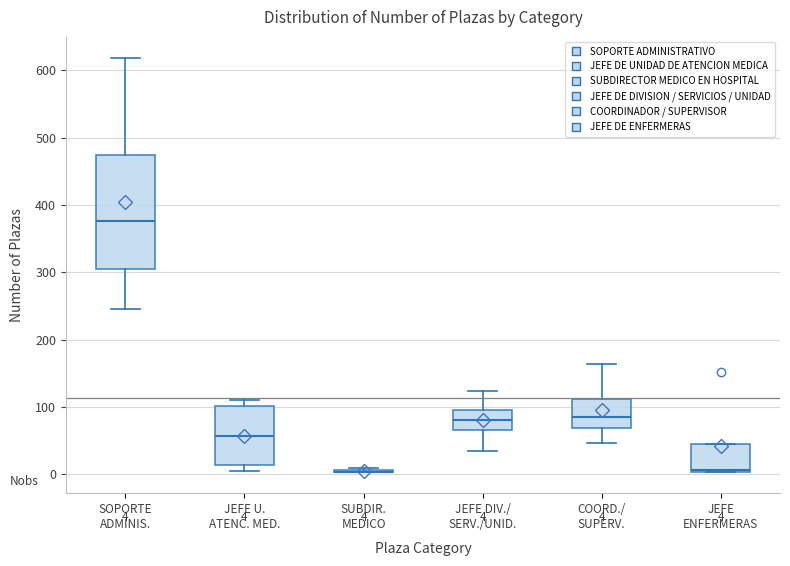

Comparing the boxes themselves (not the whiskers), which one is the tallest?

SOPORTE ADMINIS.